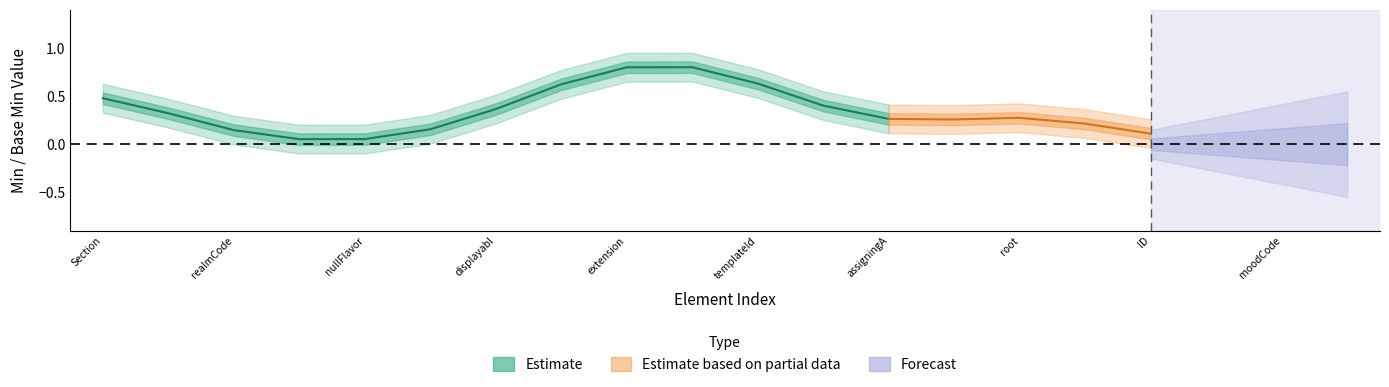

True or false: min_vals and base_min intersect in this chart.

False